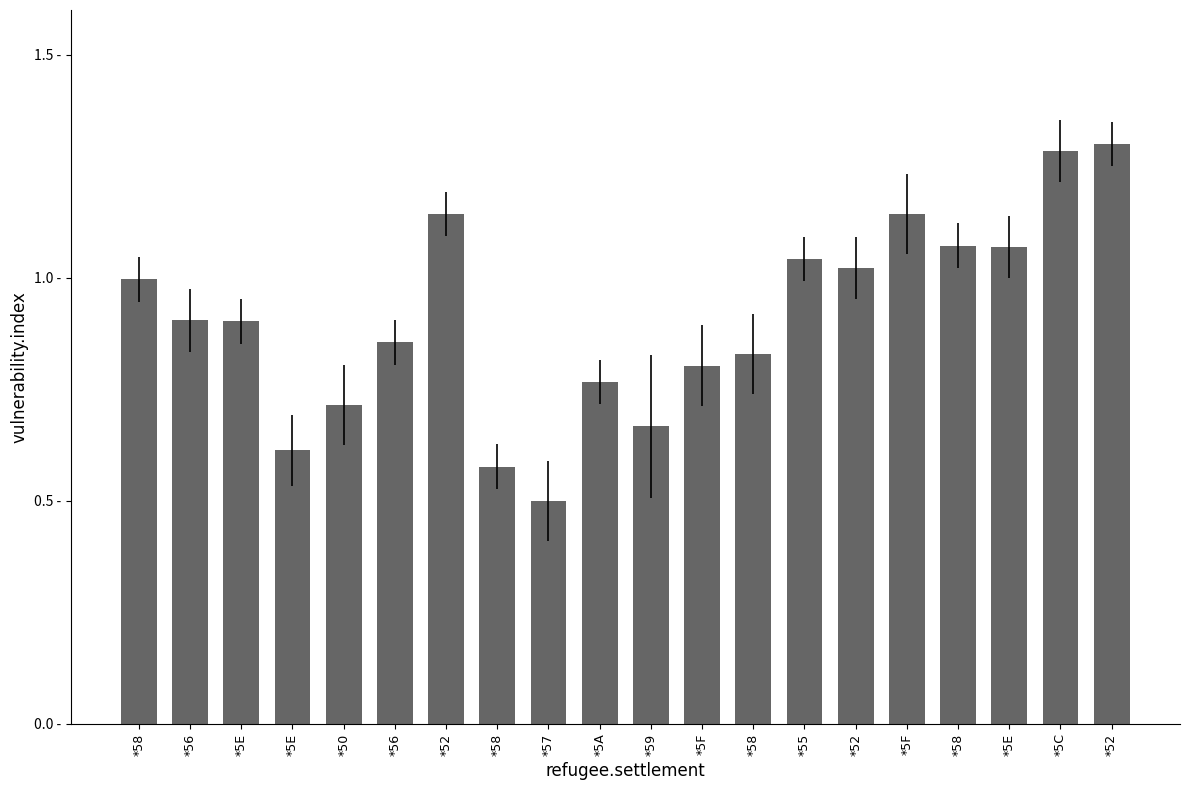

Which category has the highest value across all series?

*52